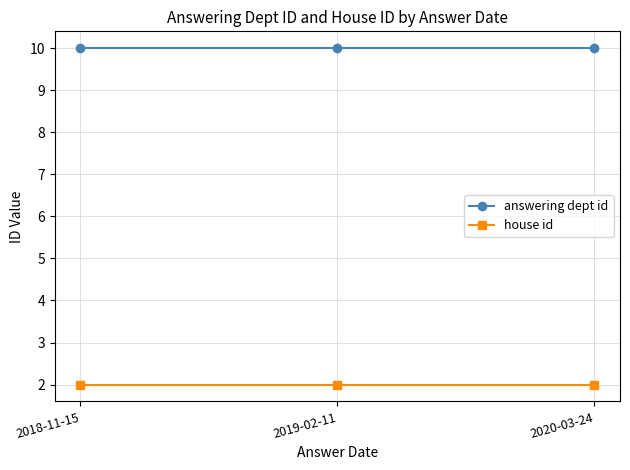

Reading right to left, what are all the values shown in this chart?

answering dept id: 10	10	10
house id: 2	2	2